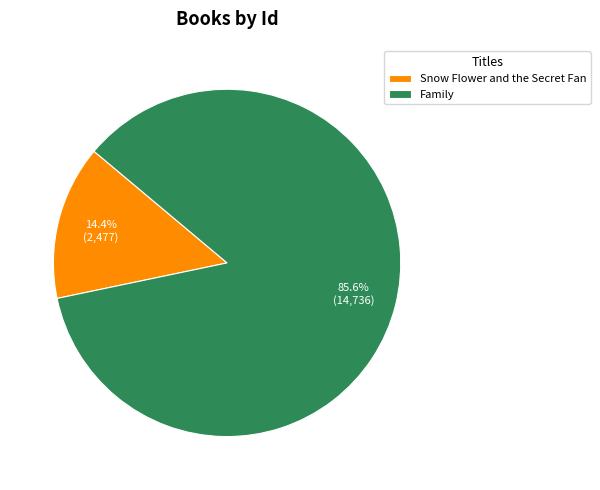

To the nearest percent, what is the difference between the Snow Flower and the Secret Fan and Family slice percentages?

71%